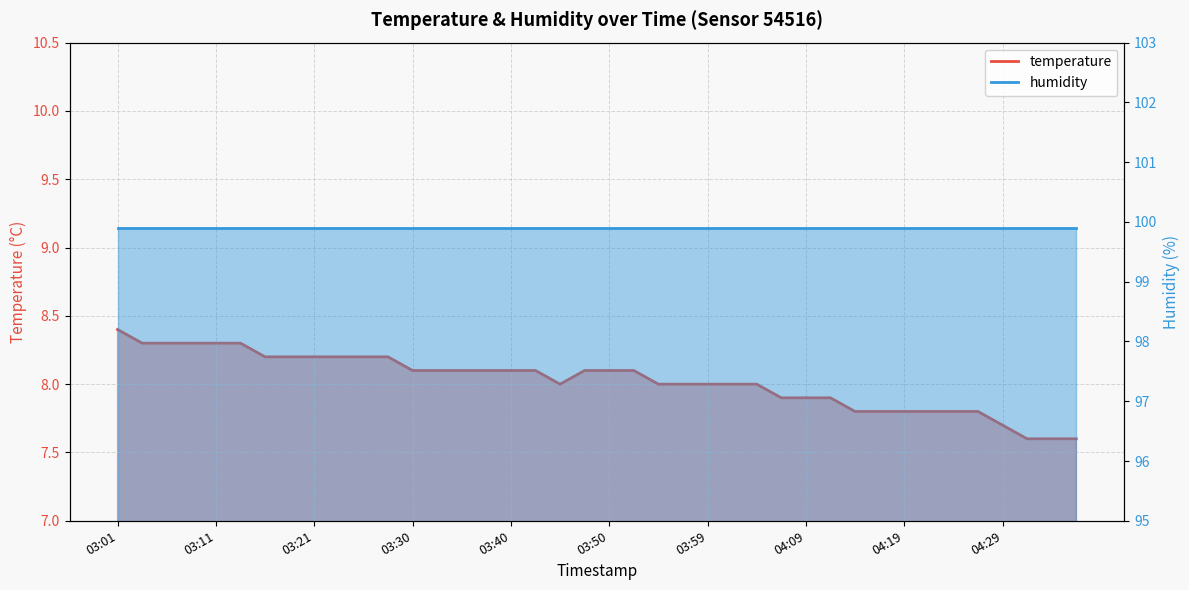

Between 03:23 and 03:08, which is larger?

03:08